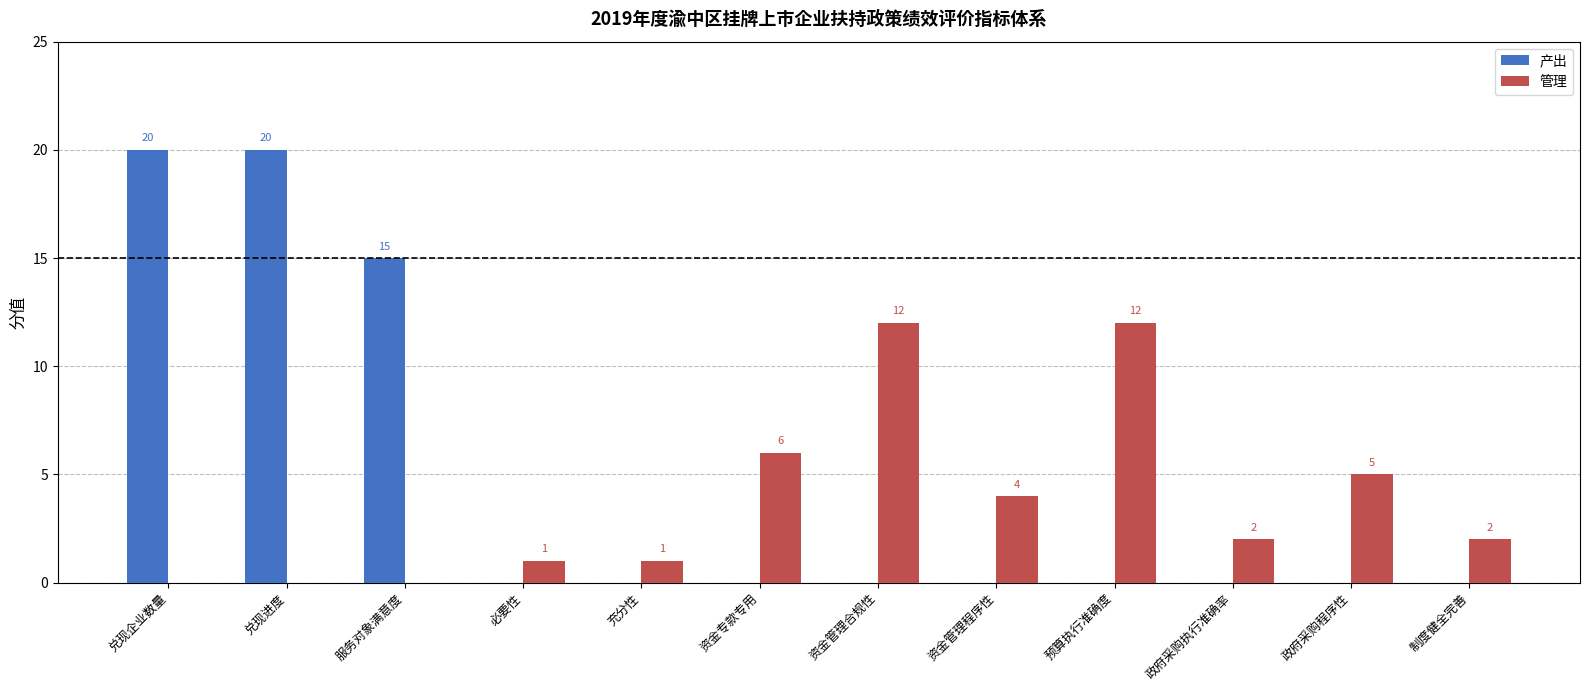

What is the maximum value shown in the chart?

20